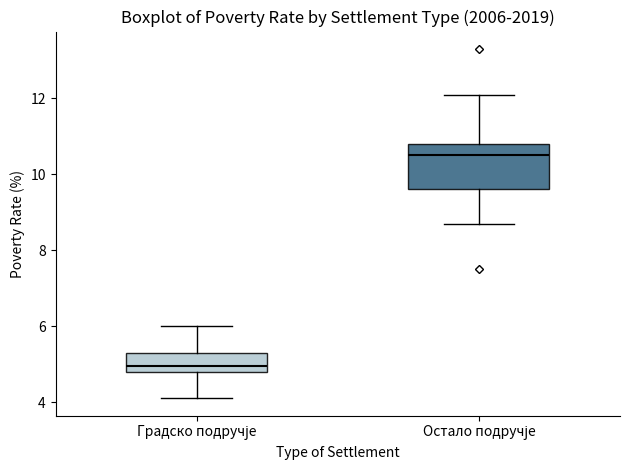

Reading left to right, transcribe this box plot: for each box, give where its median line is, the range the box spans, and where its two whiskers end, as read against the y-axis. The values are not printed on the chart, so give them approximately, as read against the axis.

Градско подручје: median 5.0, box 4.8 to 5.4, whiskers 4.2 to 6.0
Остало подручје: median 10.6, box 9.6 to 10.8, whiskers 8.8 to 12.2